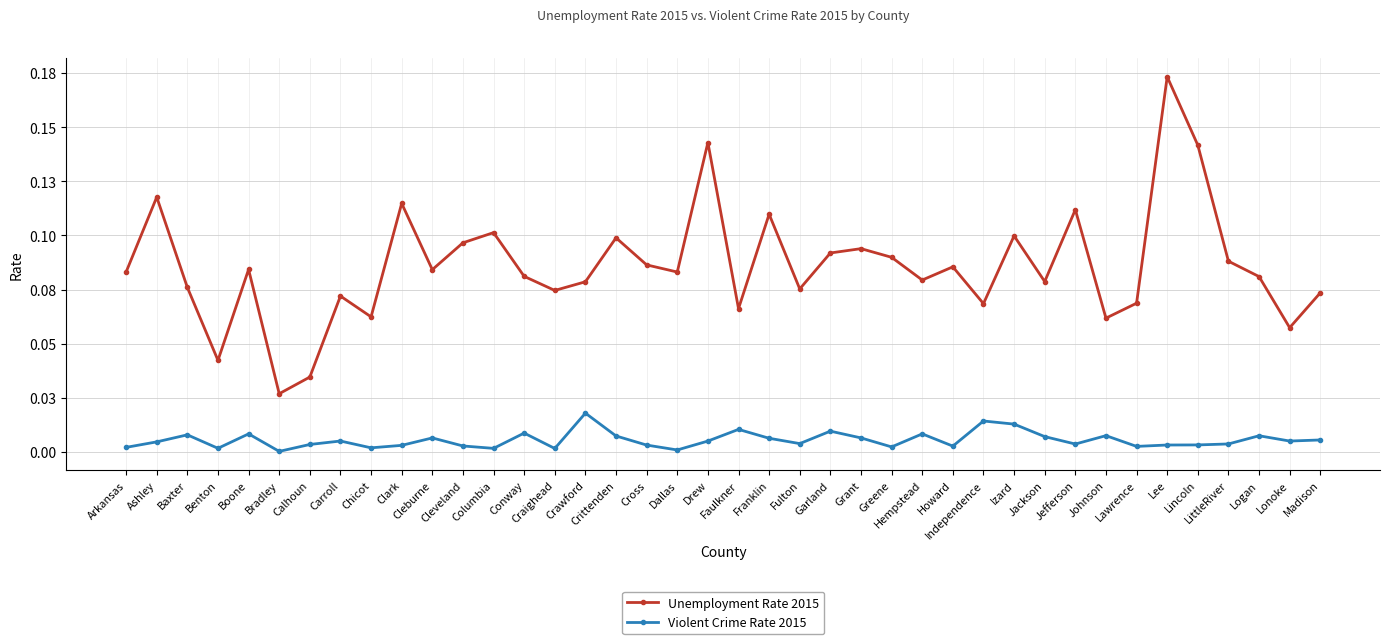

Which series has the widest spread of values?

Unemployment Rate 2015